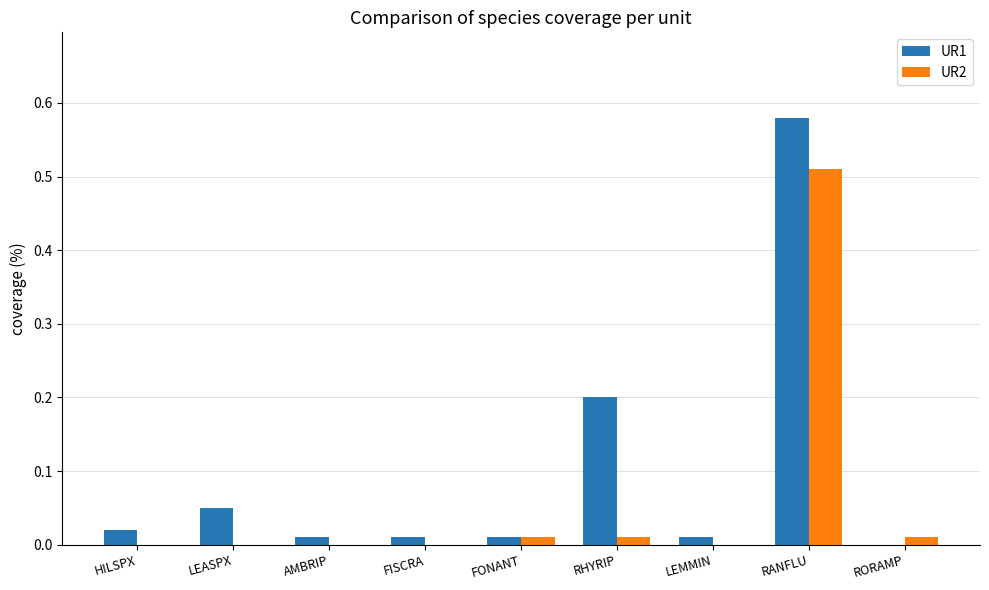

Does the chart contain stacked bars?

No